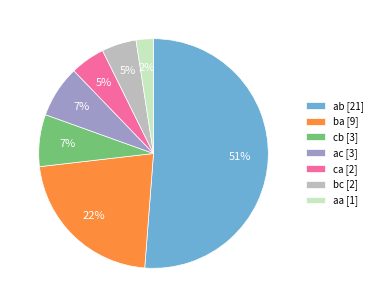

To the nearest percent, what is the difference between the largest and smallest slice percentages?

49%